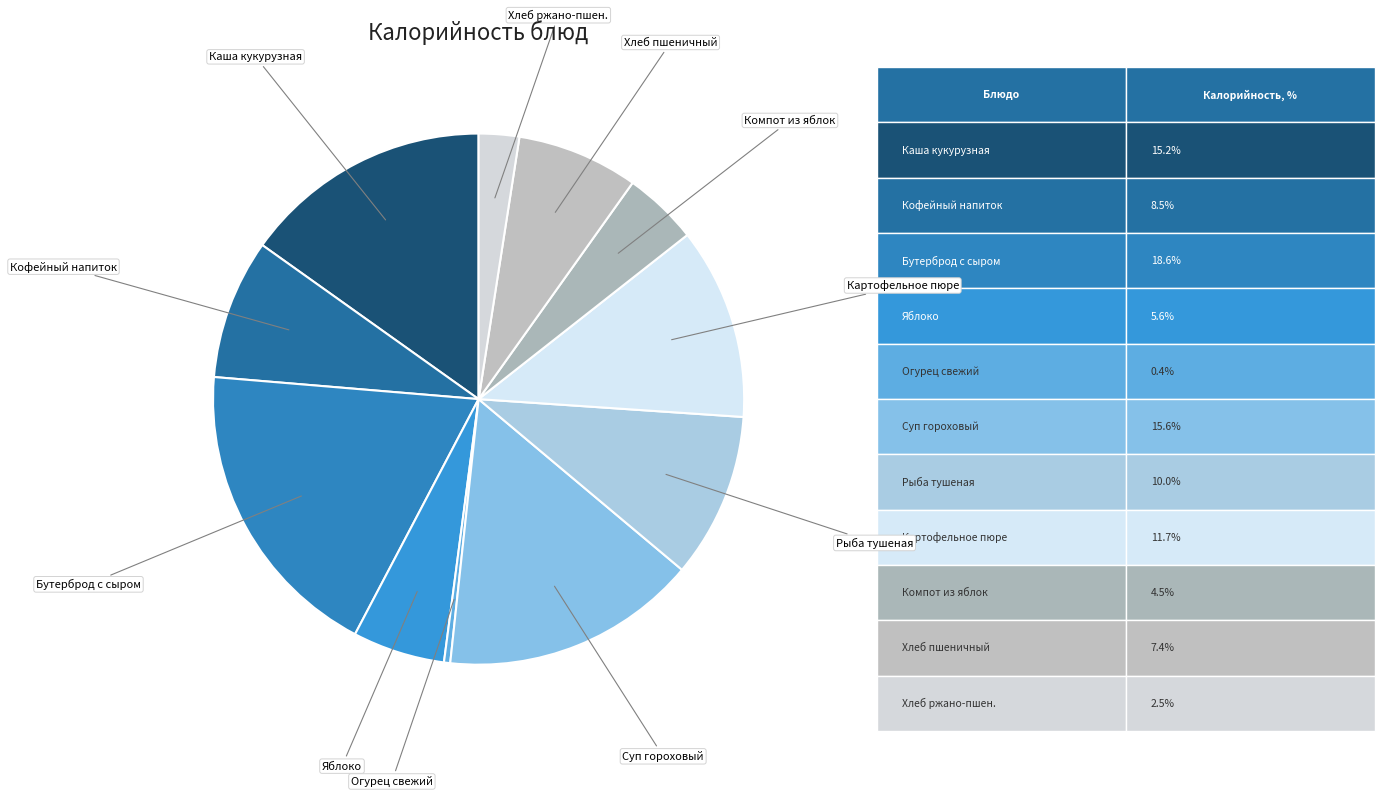

True or false: Компот из яблок accounts for 5% of the total.

True